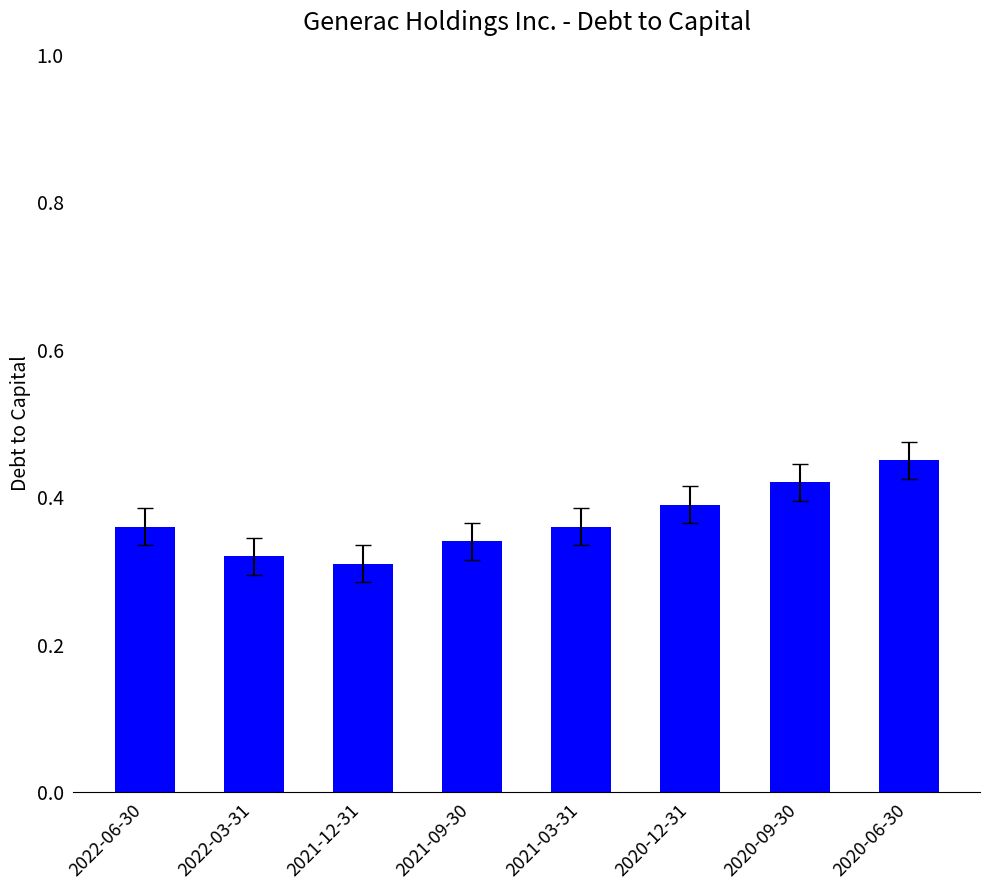

Is it true that the value at 2021-09-30 is 0.1?

False